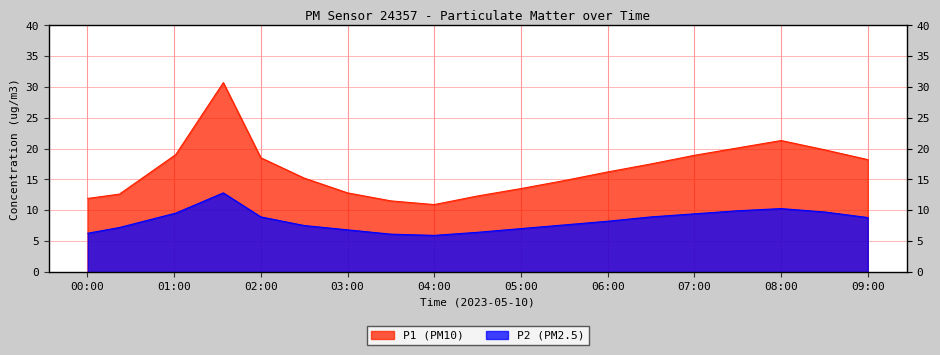

The P1 series shows 2.8 at 04:30. True or false?

False